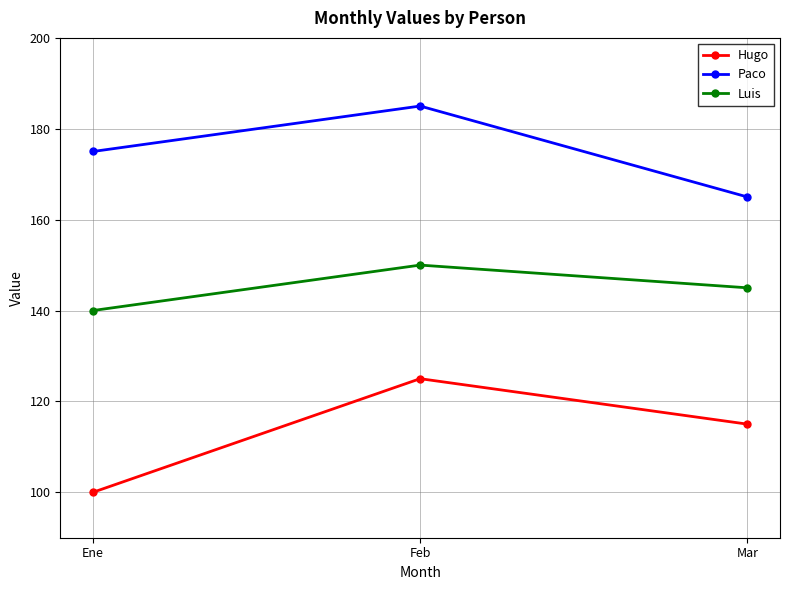

Reading left to right, transcribe all the data shown in this chart.

Hugo: Ene=100	Feb=125	Mar=115
Paco: Ene=175	Feb=185	Mar=165
Luis: Ene=140	Feb=150	Mar=145